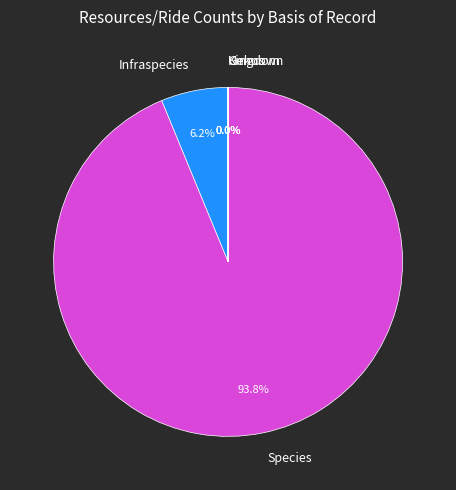

What portion of the pie excludes Infraspecies?

93.8%